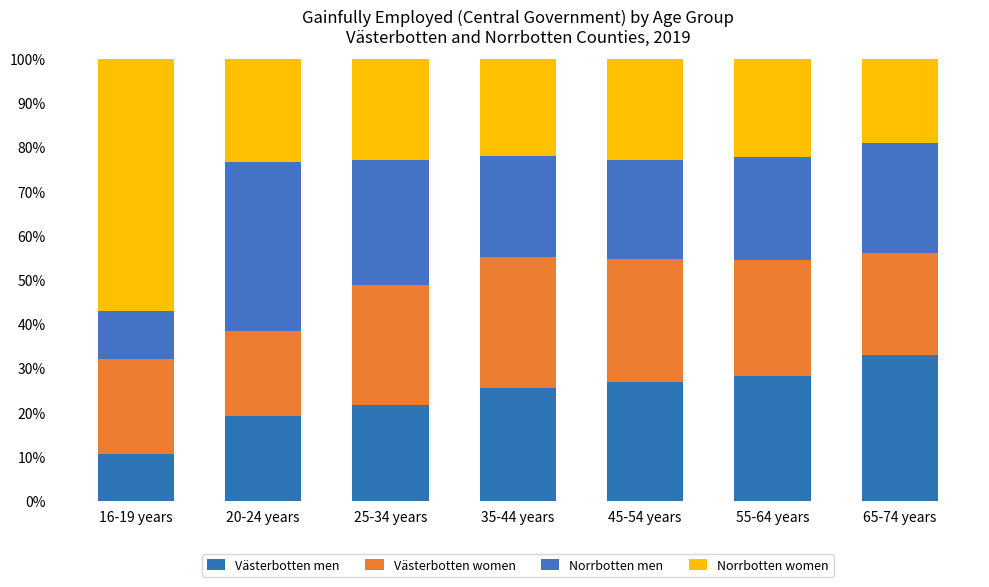

Between 35-44 years and 55-64 years, which series saw the biggest shift?

Västerbotten women